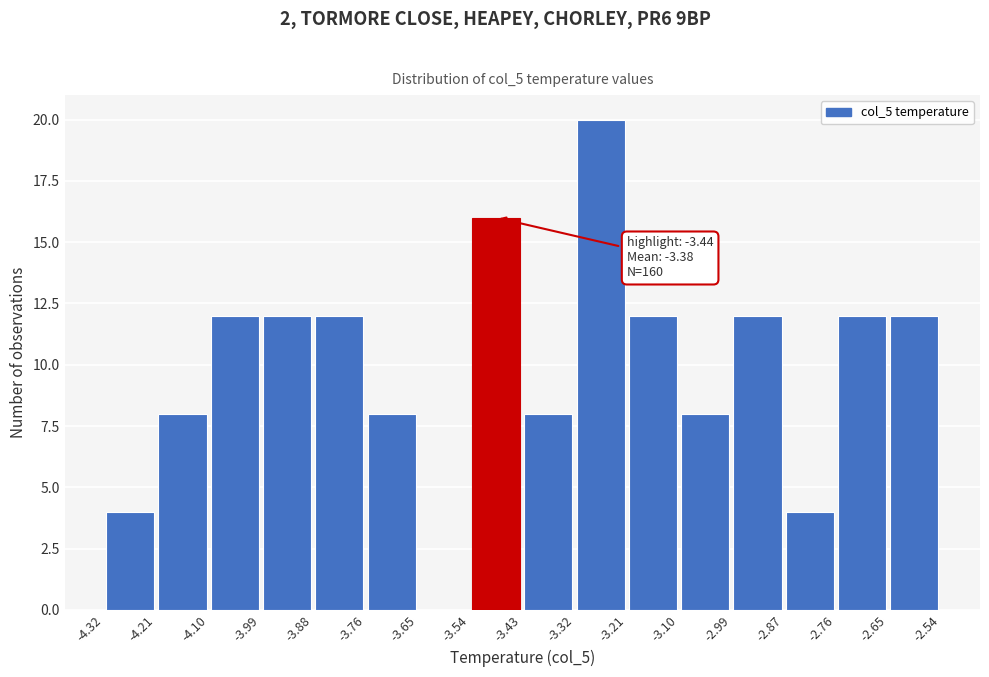

Over which range of the x-axis is the bar tallest?

-3.32 to -3.21